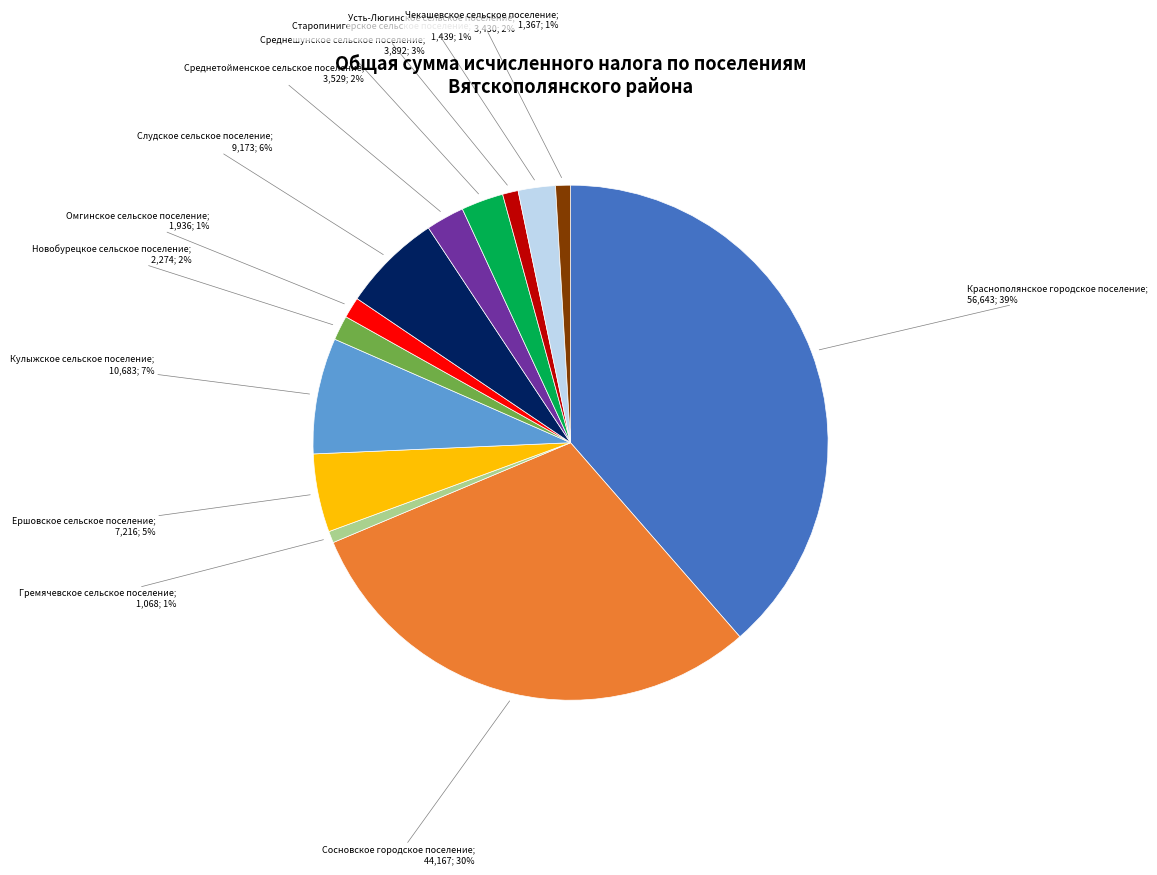

Count the number of slices in the pie.

13